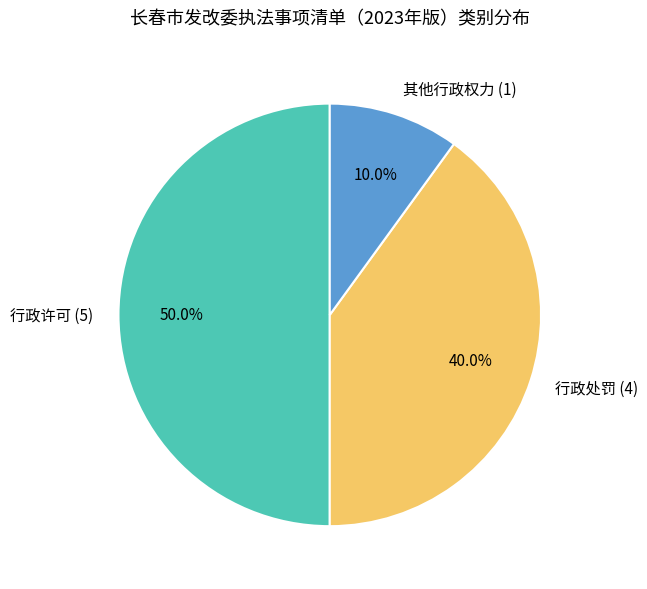

Which has a higher value, 其他行政权力 or 行政许可?

行政许可